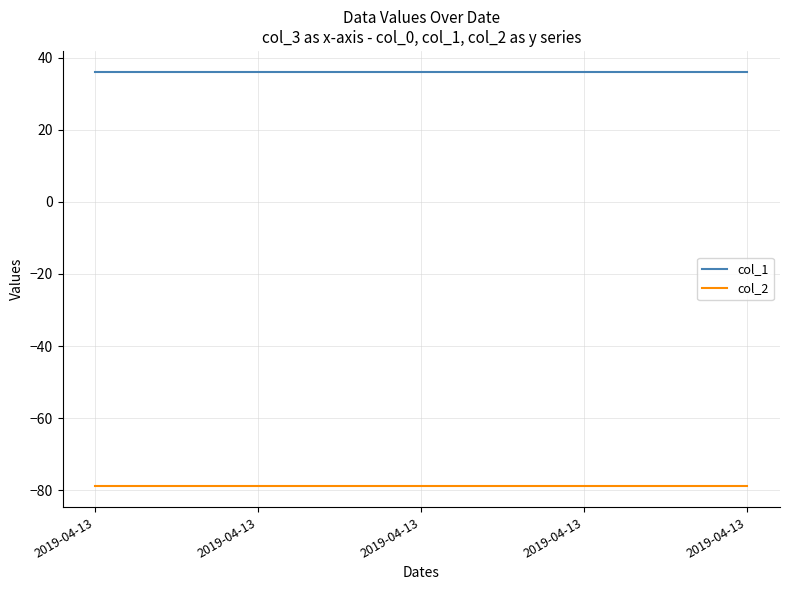

Does the chart display data point markers on the line(s)?

No